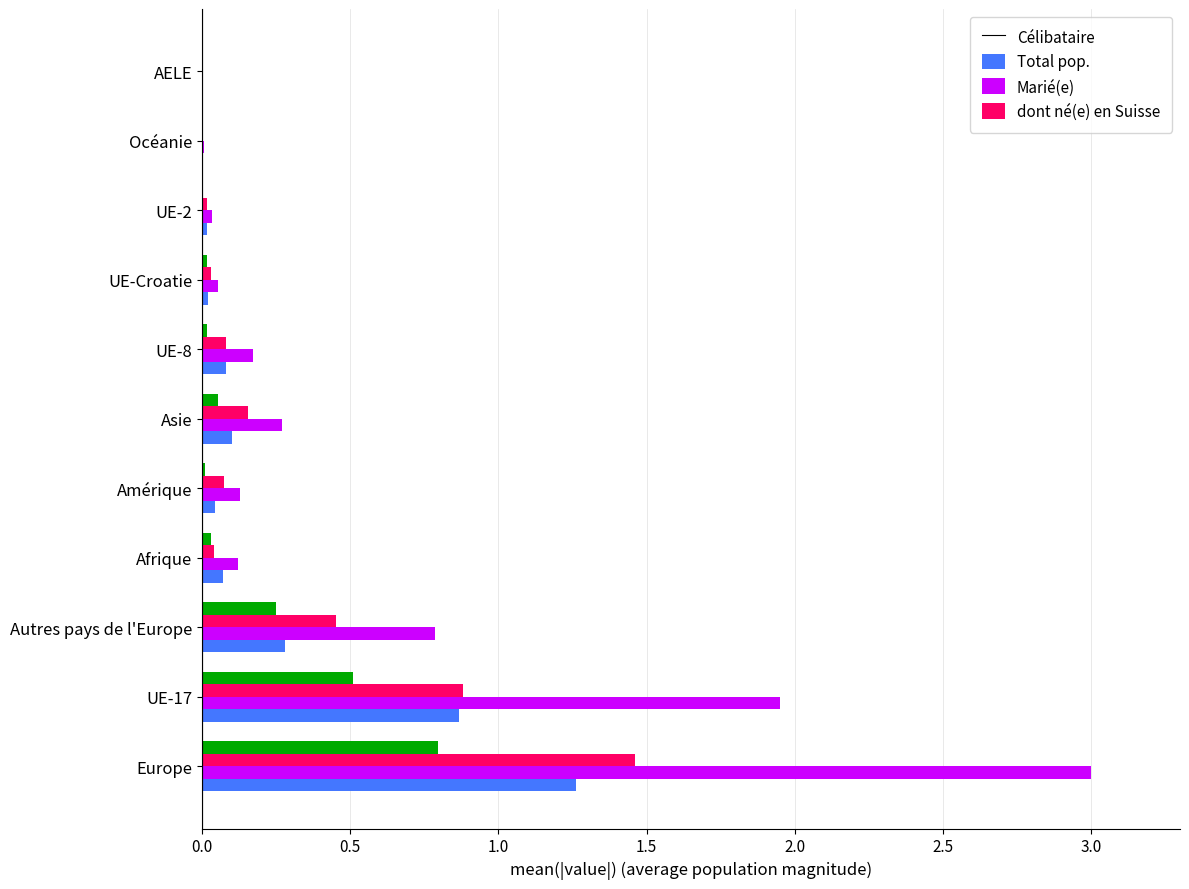

Read the Total pop. value at Europe.

3.0